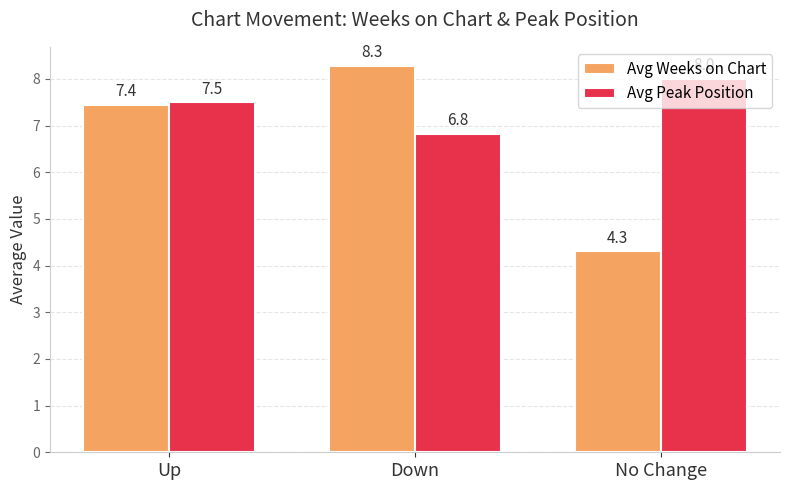

Reading right to left, transcribe all the data shown in this chart.

Avg Weeks on Chart: No Change=4.3	Down=8.3	Up=7.4
Avg Peak Position: No Change=8.0	Down=6.8	Up=7.5